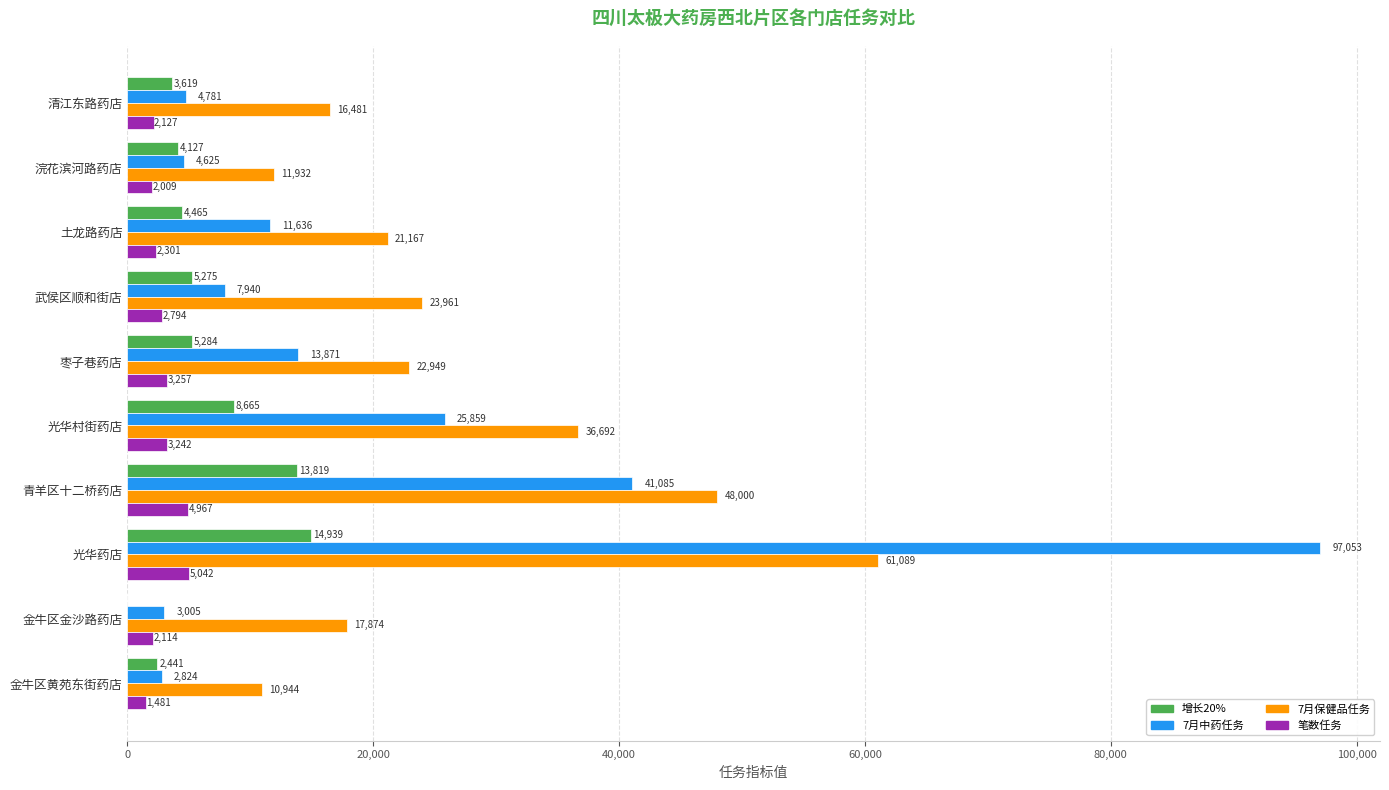

At which label is 7月中药任务 closest to 49938?

青羊区十二桥药店